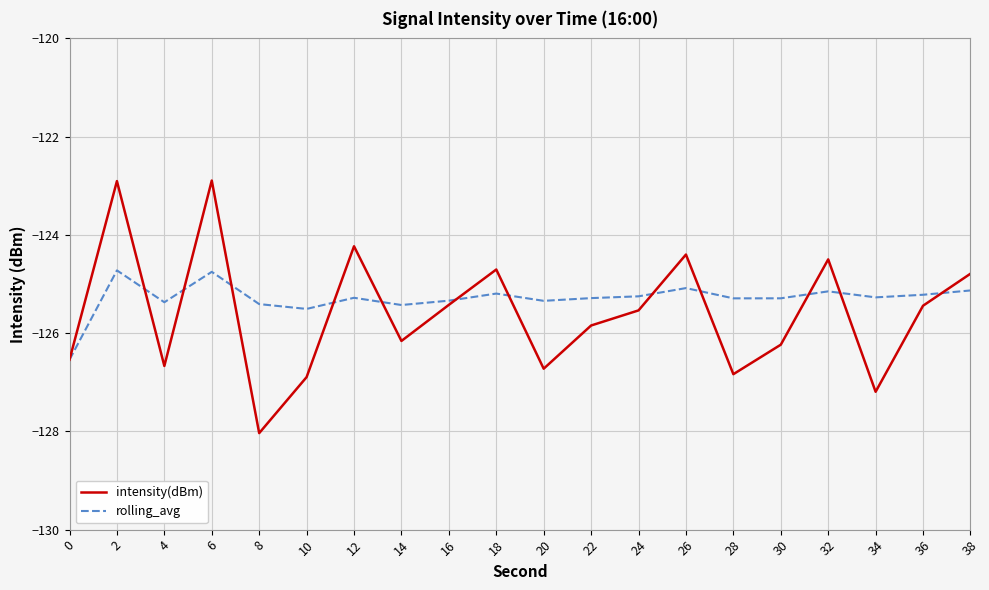

Which series has the largest range (max minus min)?

intensity(dBm)